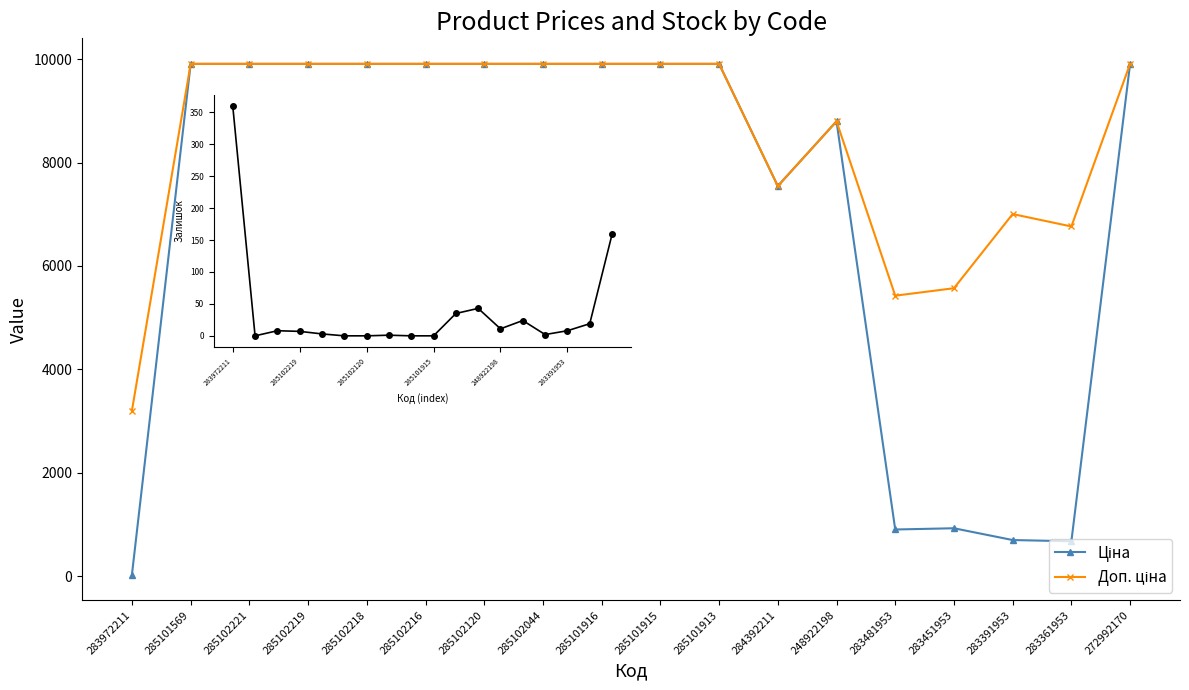

What is the greatest value displayed?

9908.5